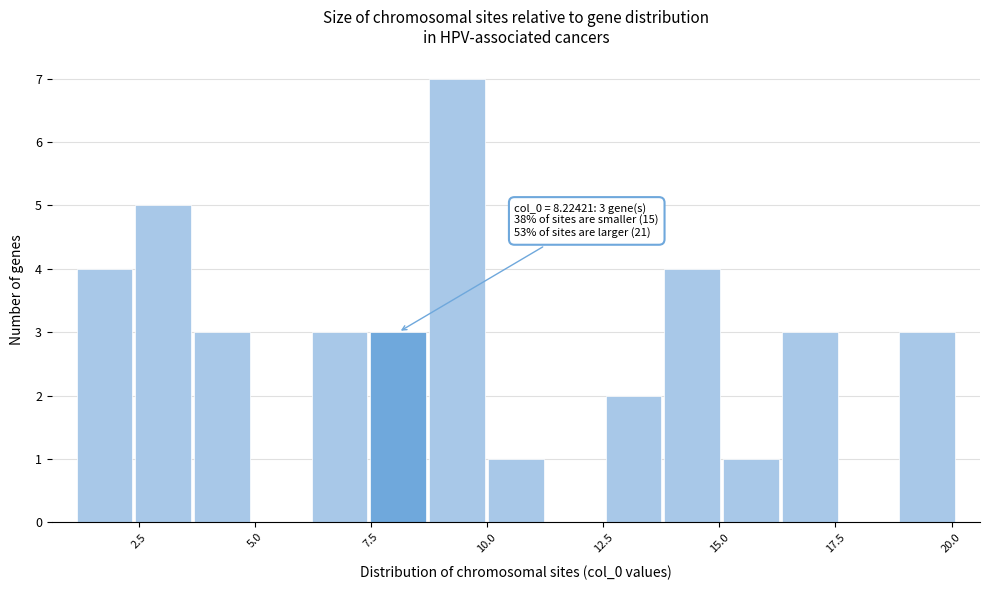

Read against the x-axis, roughly where is the centre of the tallest bar?

9.5